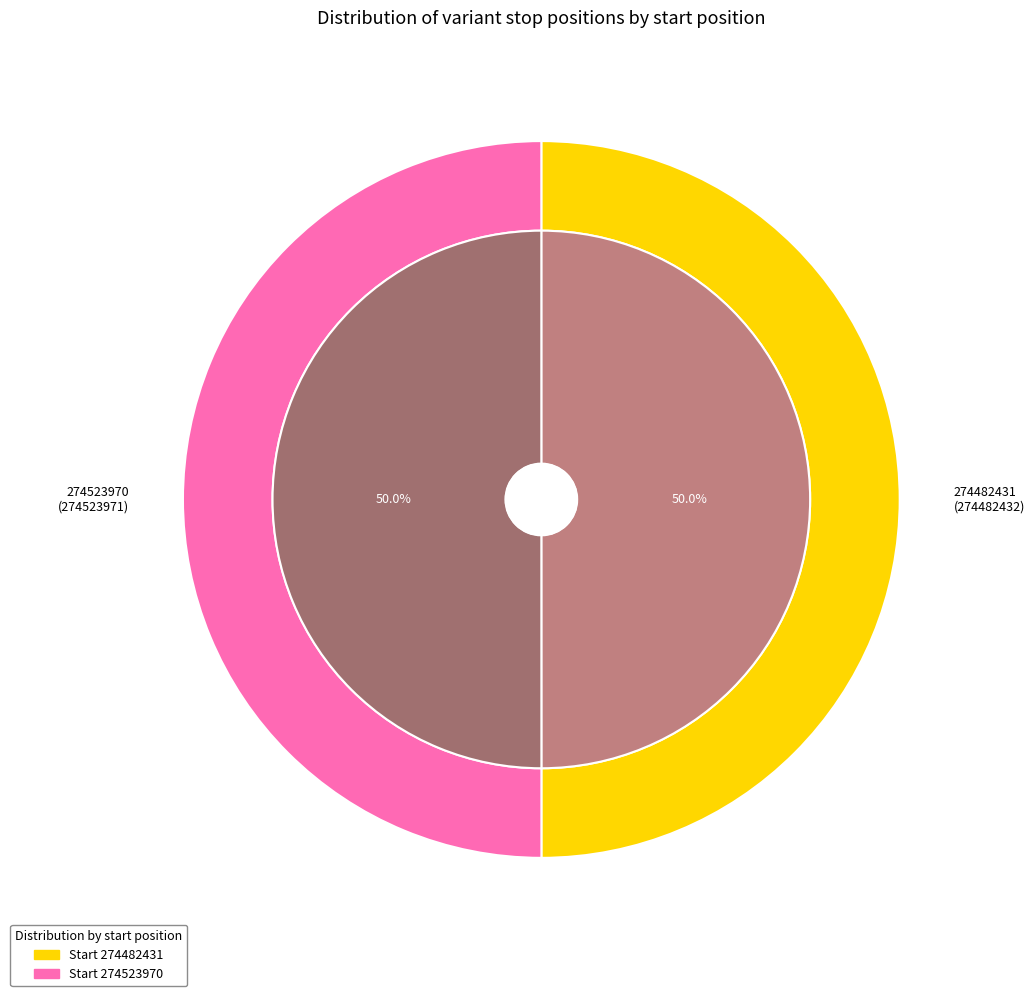

What portion of the pie excludes 274523970?

50.0%